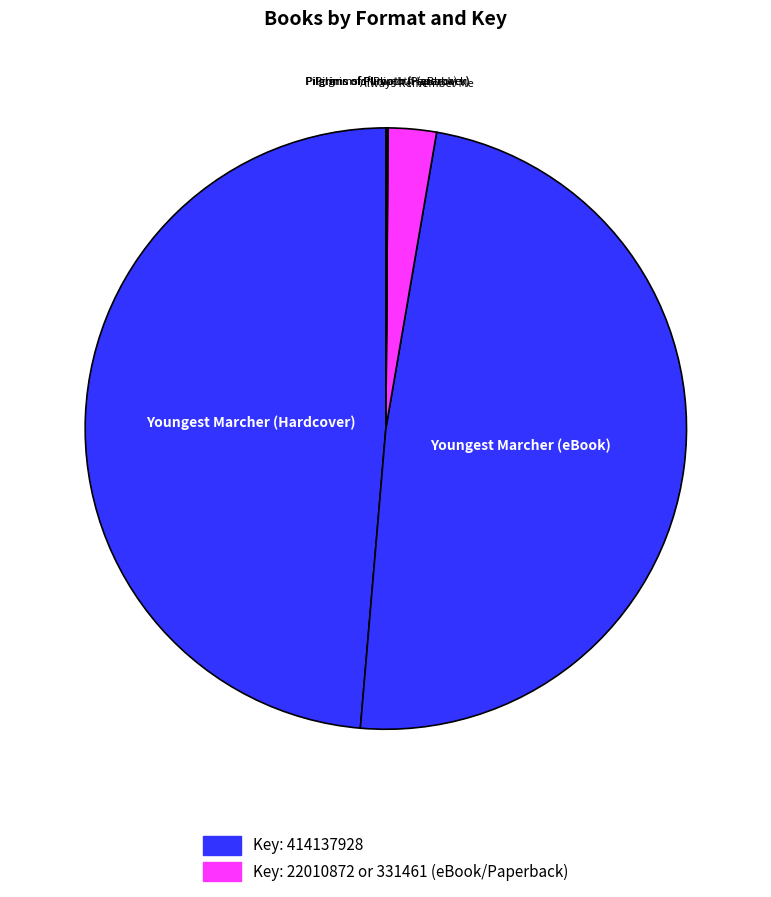

Rank the categories by value from highest to lowest.

Youngest Marcher (Hardcover), Youngest Marcher (eBook), Always Remember Me, Pilgrims of Plimoth (Hardcover), Pilgrims of Plimoth (Paperback), Pilgrims of Plimoth (eBook)